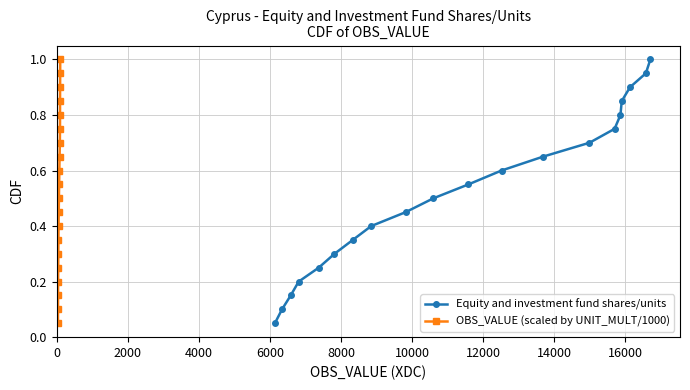

True or false: OBS_VALUE (scaled by UNIT_MULT/1000) and Equity and investment fund shares/units cross at least once.

False